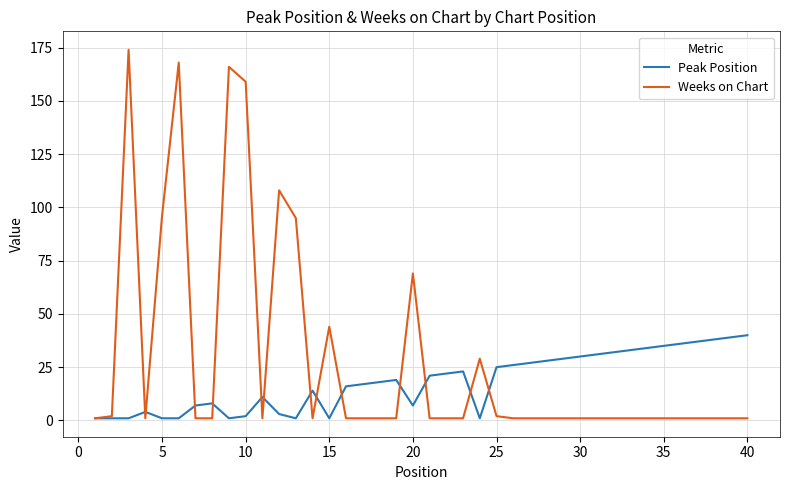

What are all the series names shown in the legend?

Peak Position, Weeks on Chart